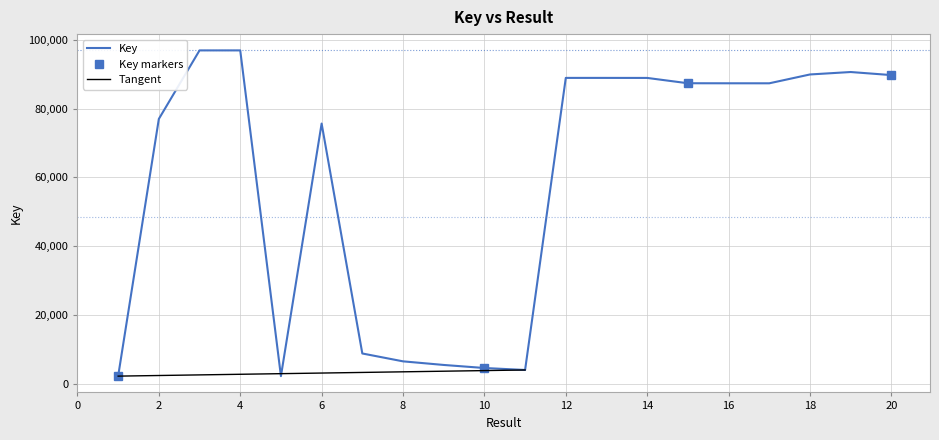

Which category has the highest value across all series?

4